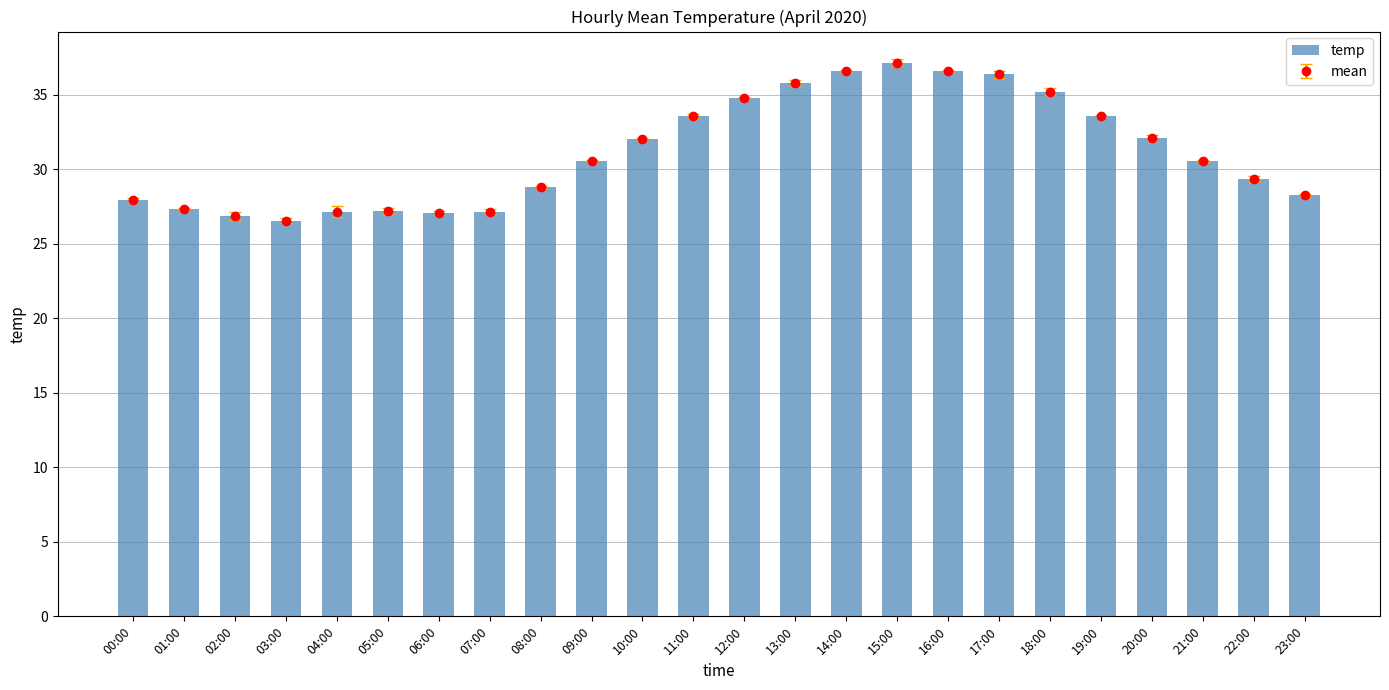

The value at 04:00 is 44.2. True or false?

False